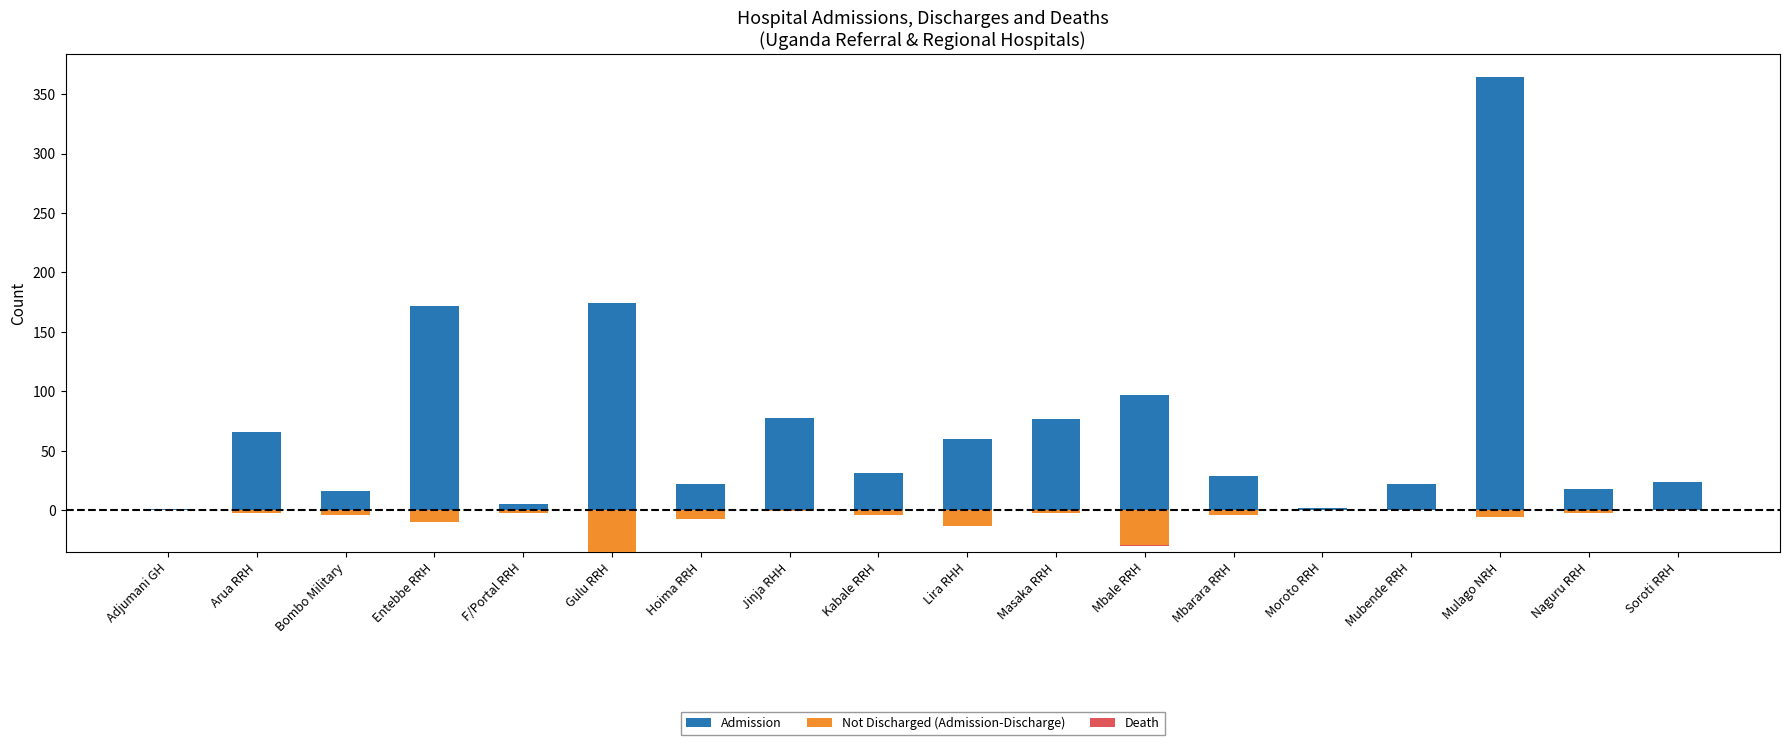

Does the chart contain stacked bars?

No